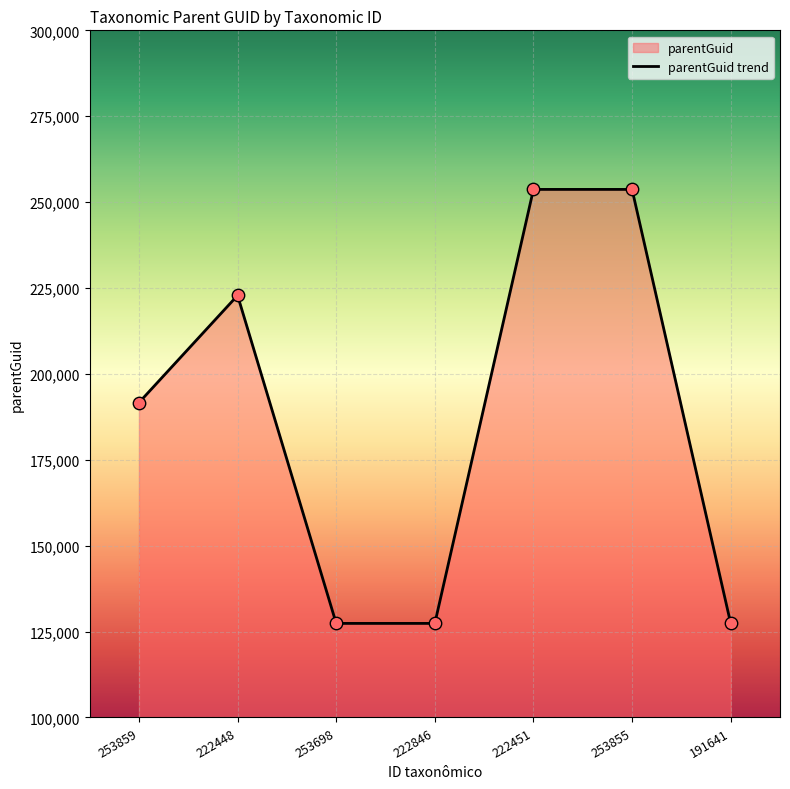

What is the change in value from 222448 to 191641?

-95468